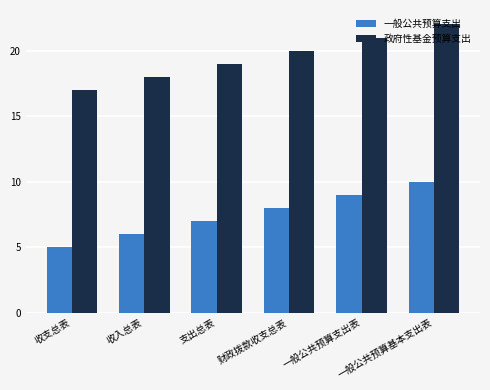

Which series has the largest total across all categories?

政府性基金预算支出